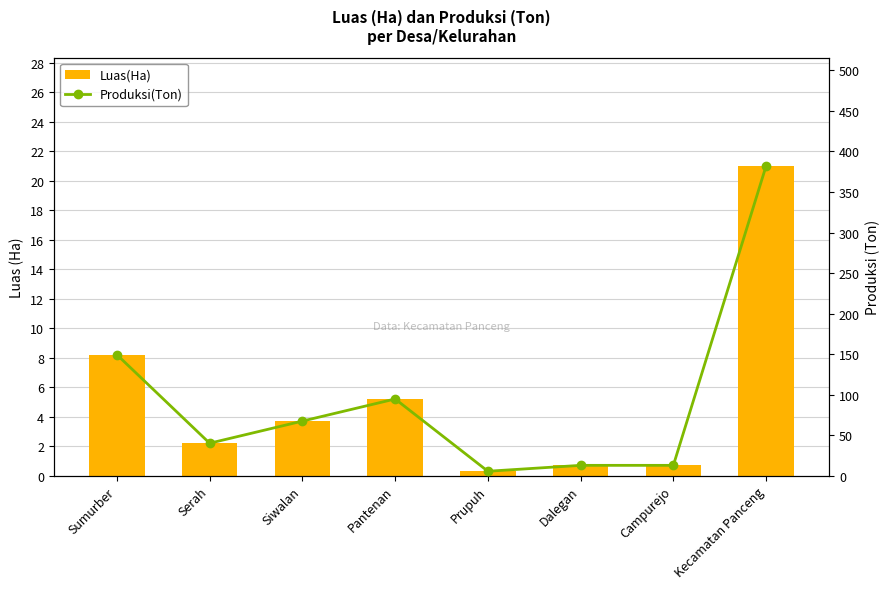

What value does the Produksi(Ton) series have at Pantenan?

94.6